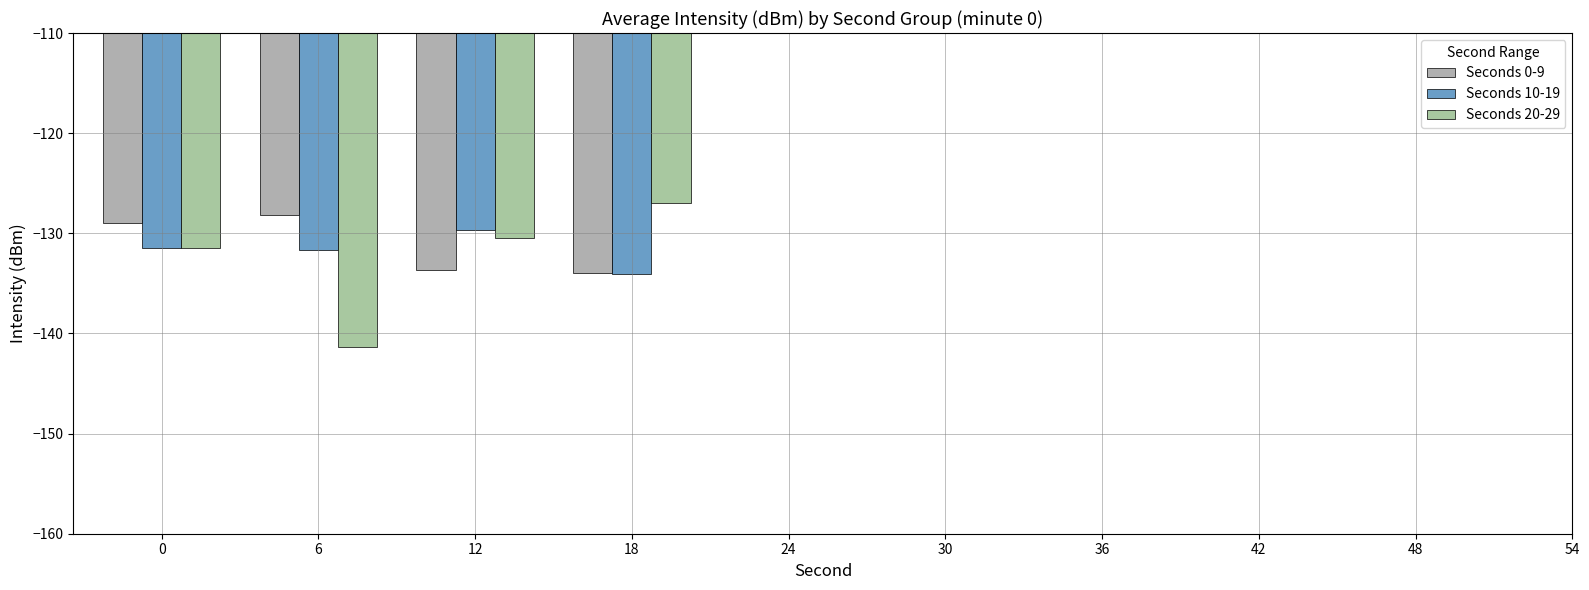

How many categories are shown in the chart?

4